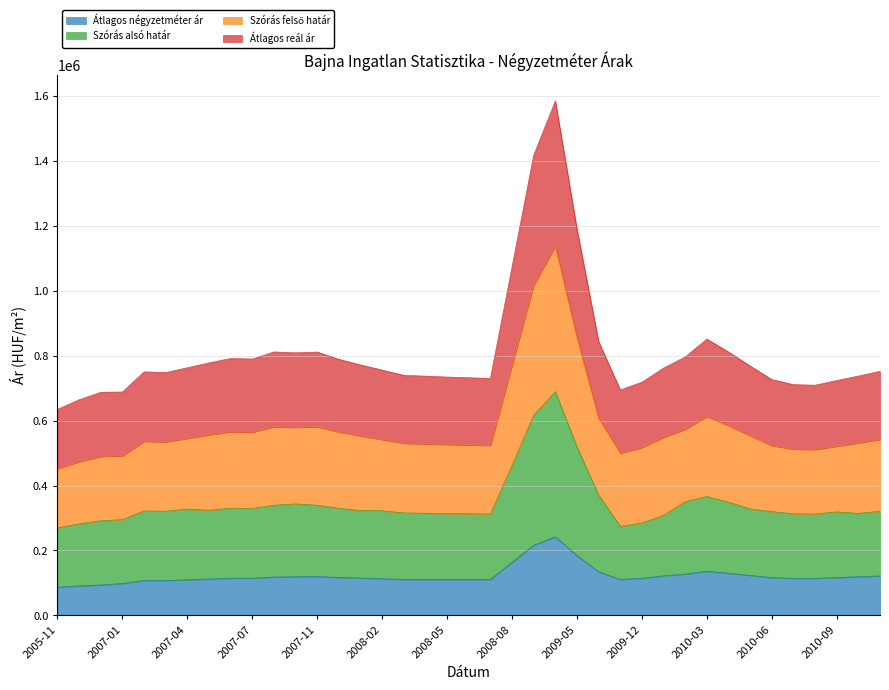

At which category does Átlagos négyzetméter ár reach its first local valley?

2009-11